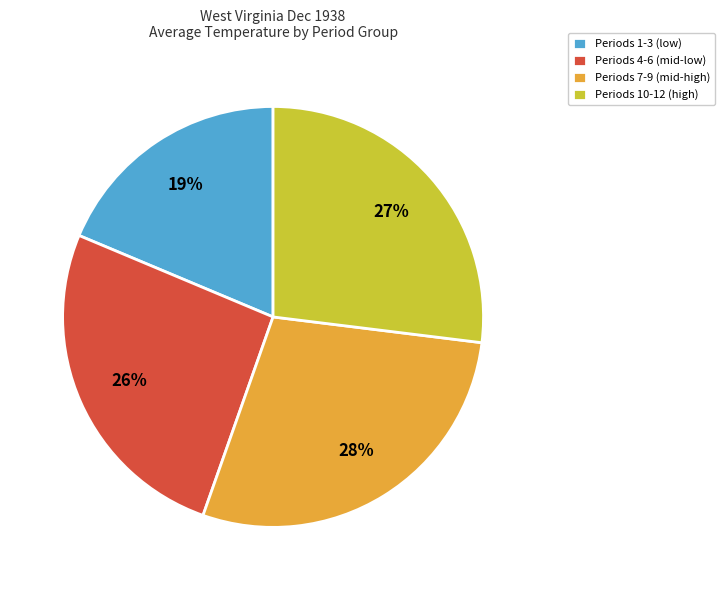

What is the largest slice in the pie chart?

Periods 7-9 (mid-high)